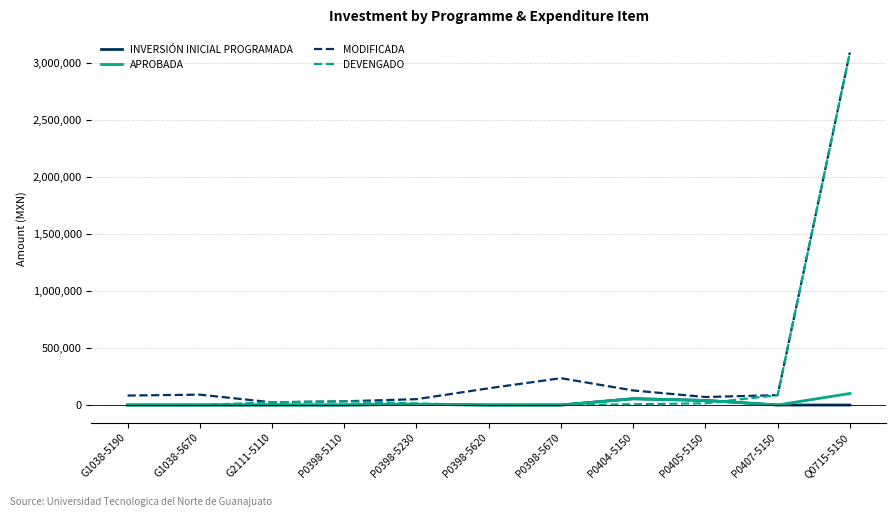

What is the greatest value displayed?

3087481.3